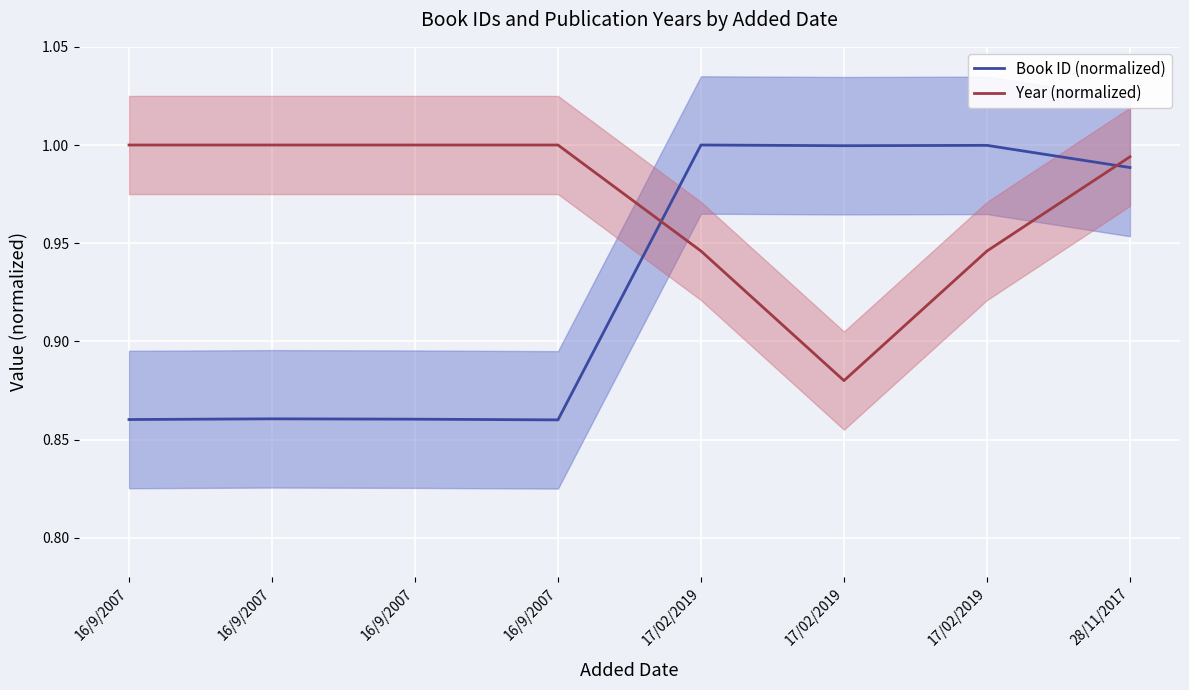

Which series changed the most between 16/9/2007 and 16/9/2007?

Book ID (normalized)